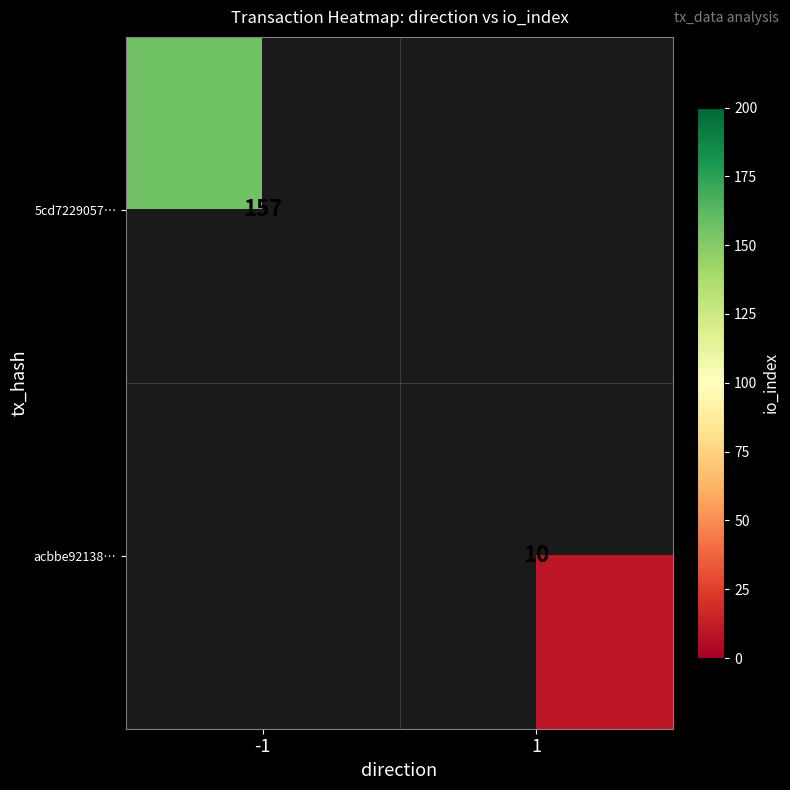

Is it true that 5cd7229057… equals 98 at -1?

False